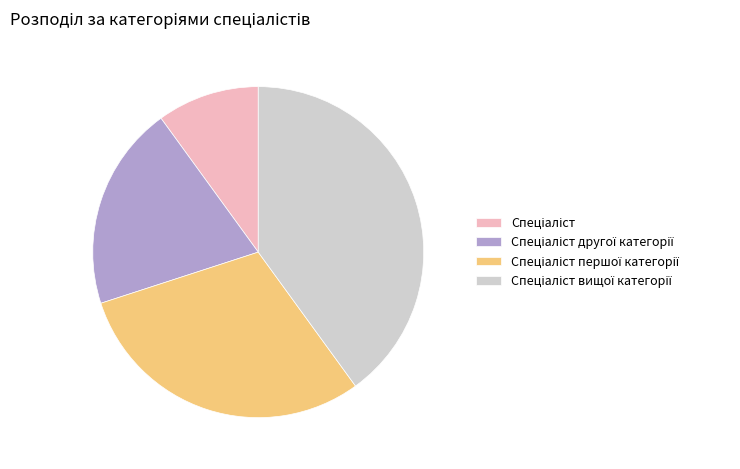

Does any single category account for the majority?

No